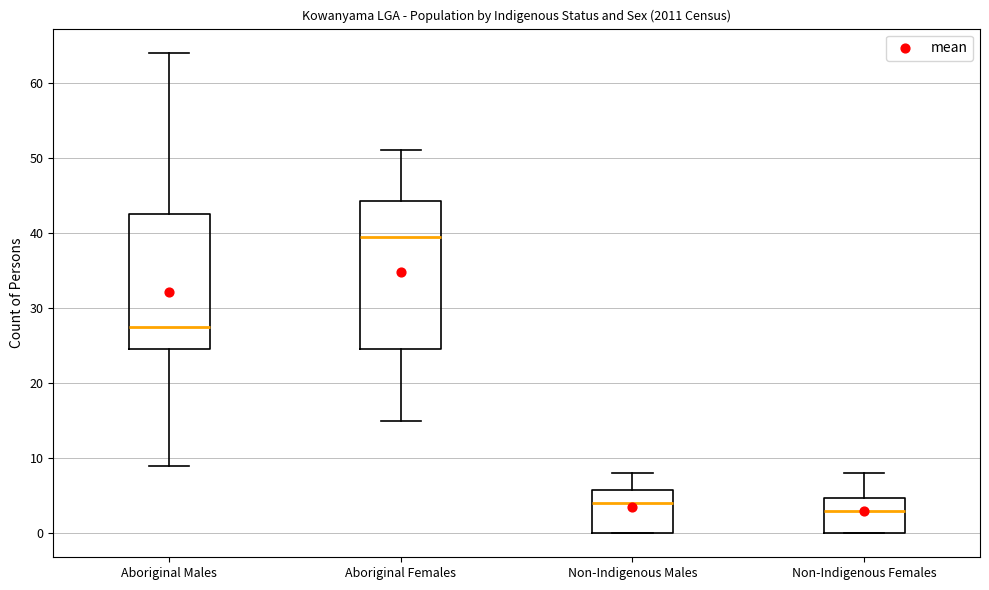

Comparing the boxes themselves (not the whiskers), which one is the tallest?

Aboriginal Females